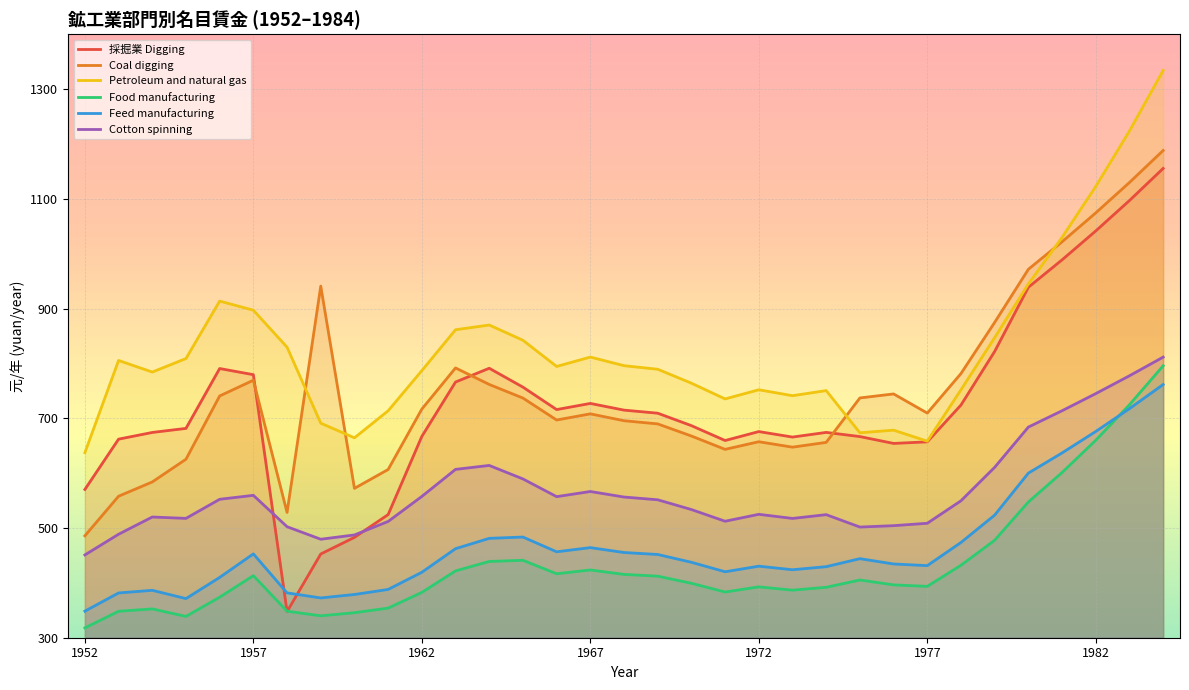

What is the smallest value displayed?

317.9